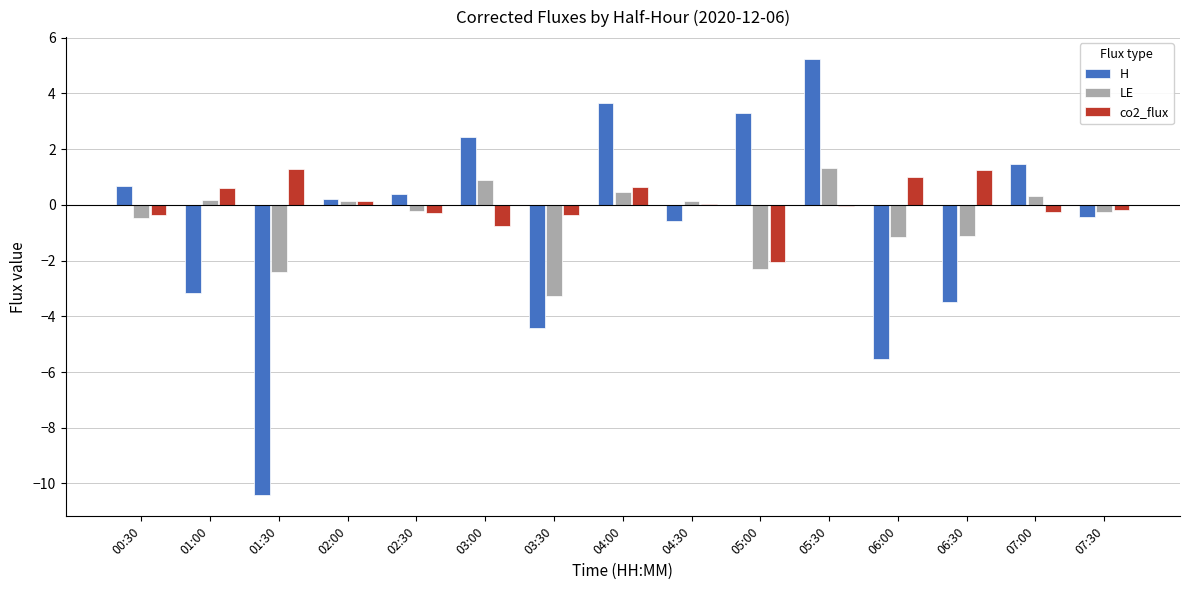

At which category is the sum across all series the highest?

05:30